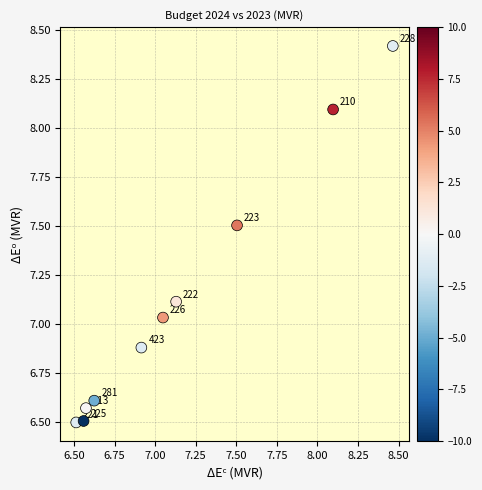

What is the average Y value?

7.1